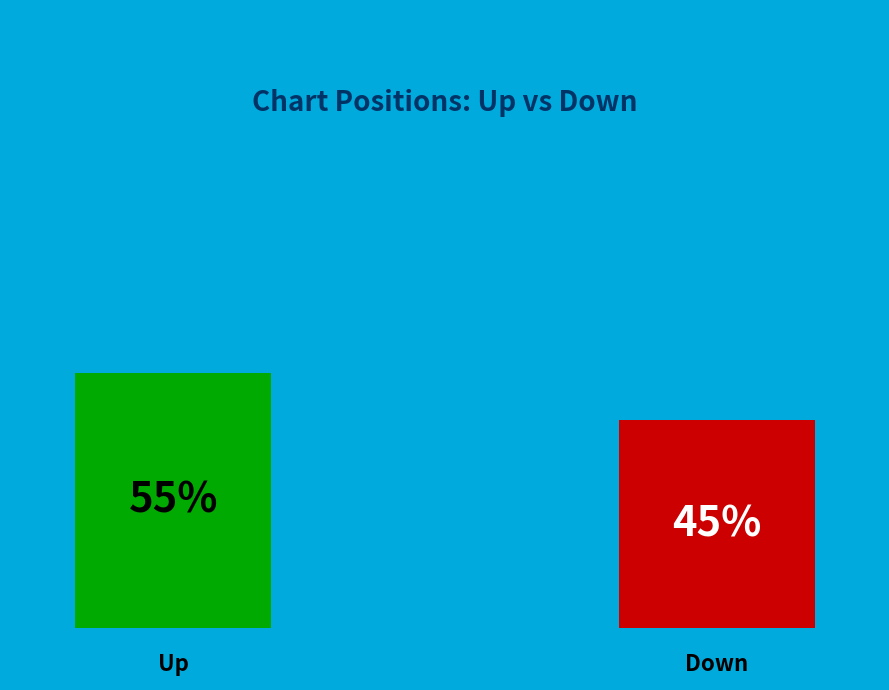

What percentage is the down slice, to the nearest percent?

45%